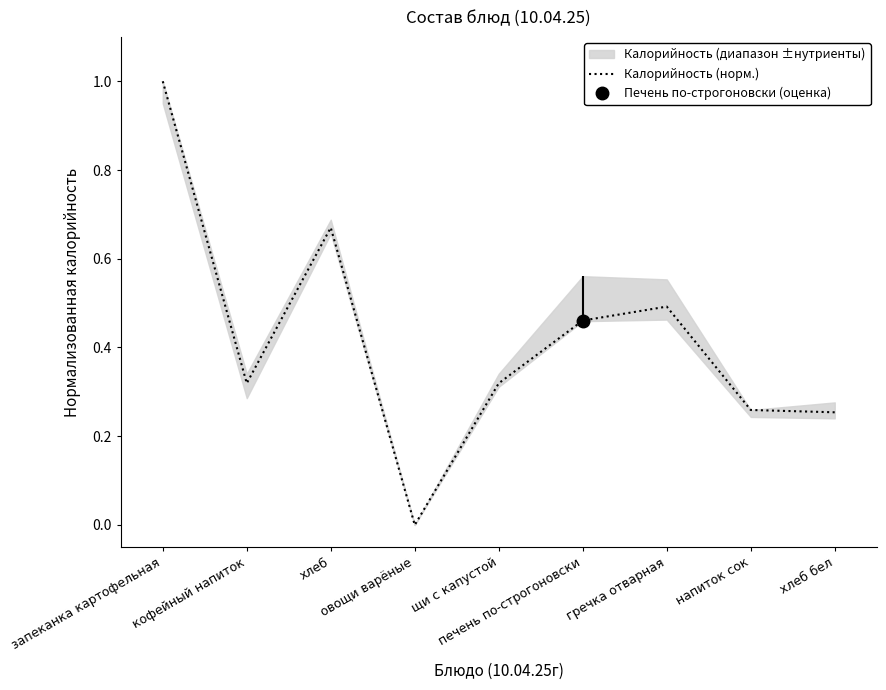

How many interior local peaks (higher than both neighbors) does the data have?

2